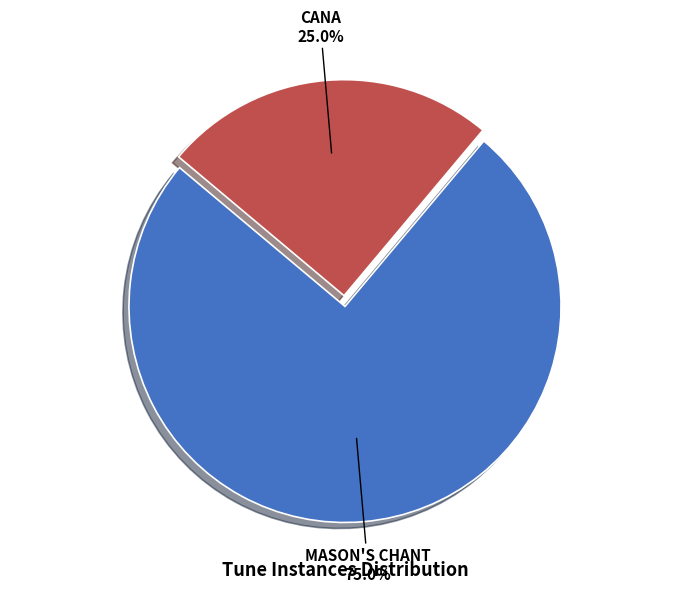

How many slices are in this pie chart?

2